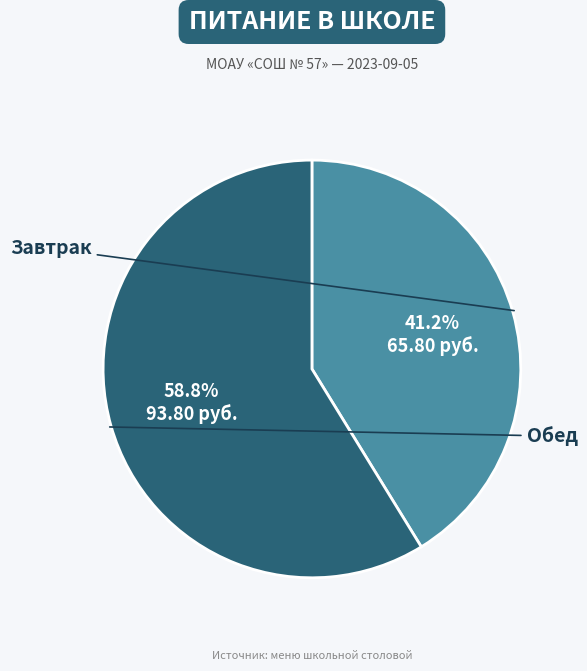

Is there a majority slice in this chart?

Yes